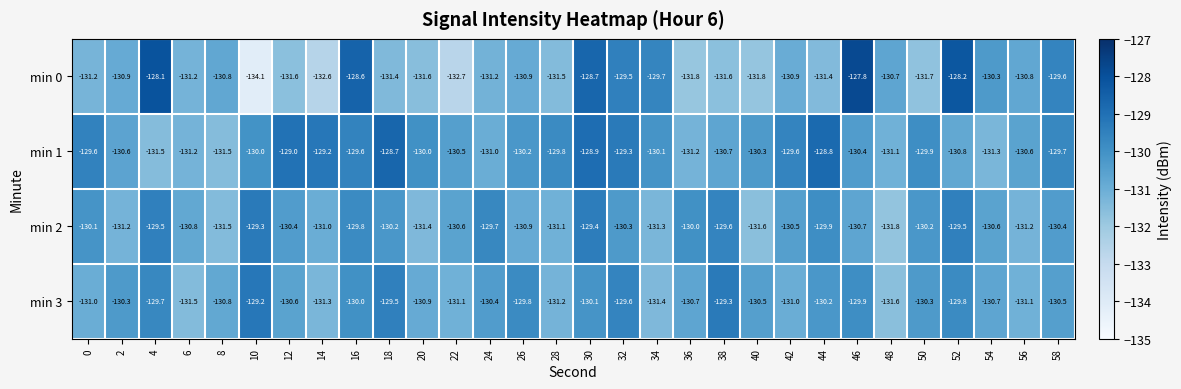

The value of min 3 at 6 is -194.1. True or false?

False